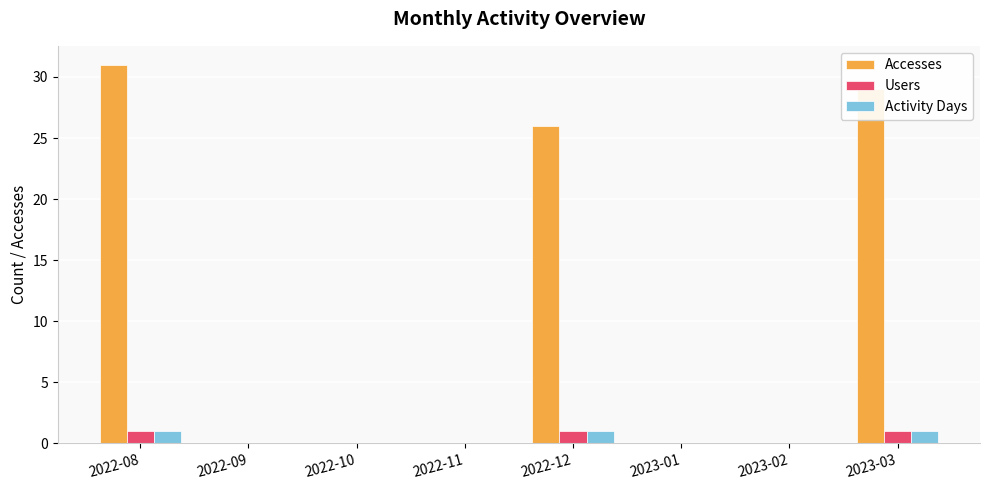

The Activity Days series shows 1 at 2023-03. True or false?

True